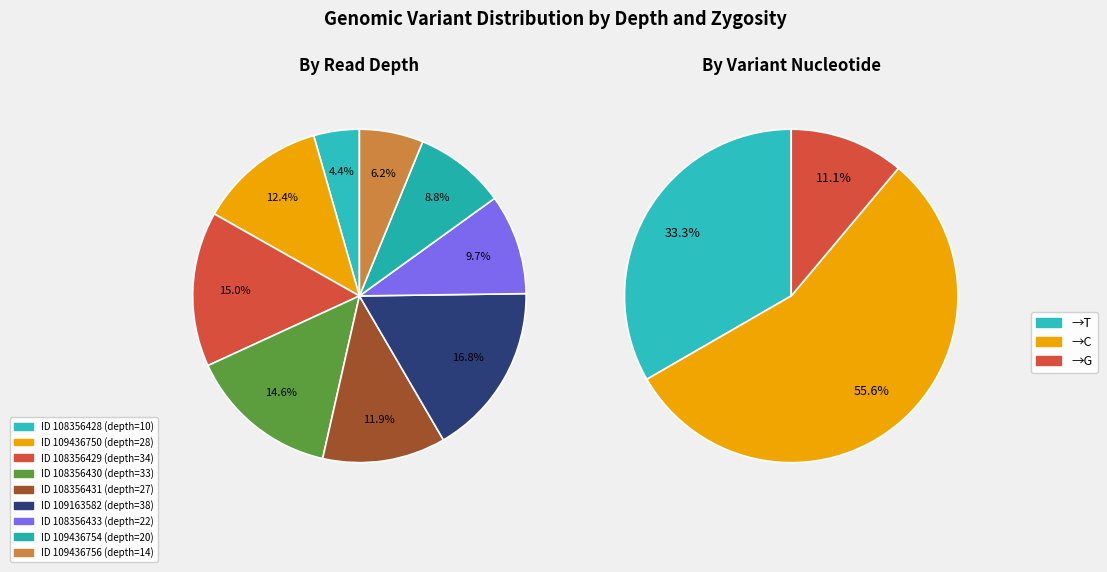

What is the smallest slice in the pie chart?

108356428